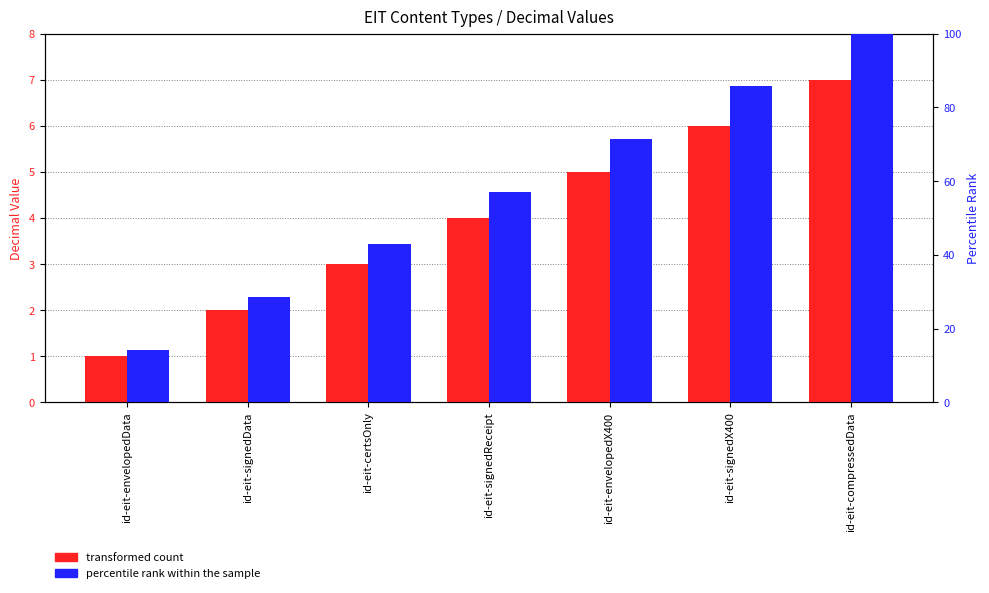

What is the spread (max minus min) of values at id-eit-compressedData?

93.0